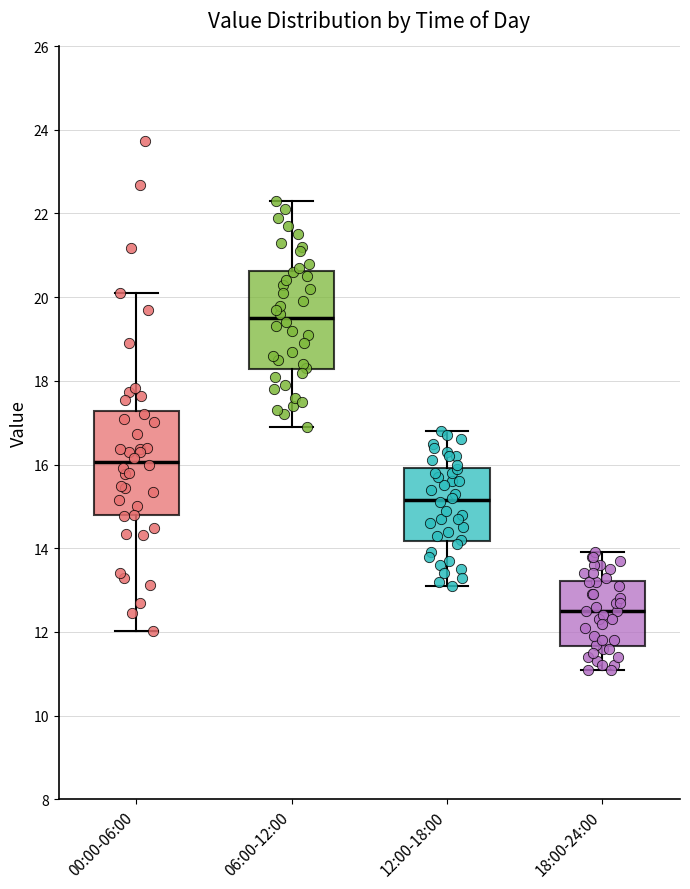

Where does the lower whisker of the box for 12:00-18:00 end on the y-axis? The values are not printed on the chart, so give them approximately, as read against the axis.

13.2